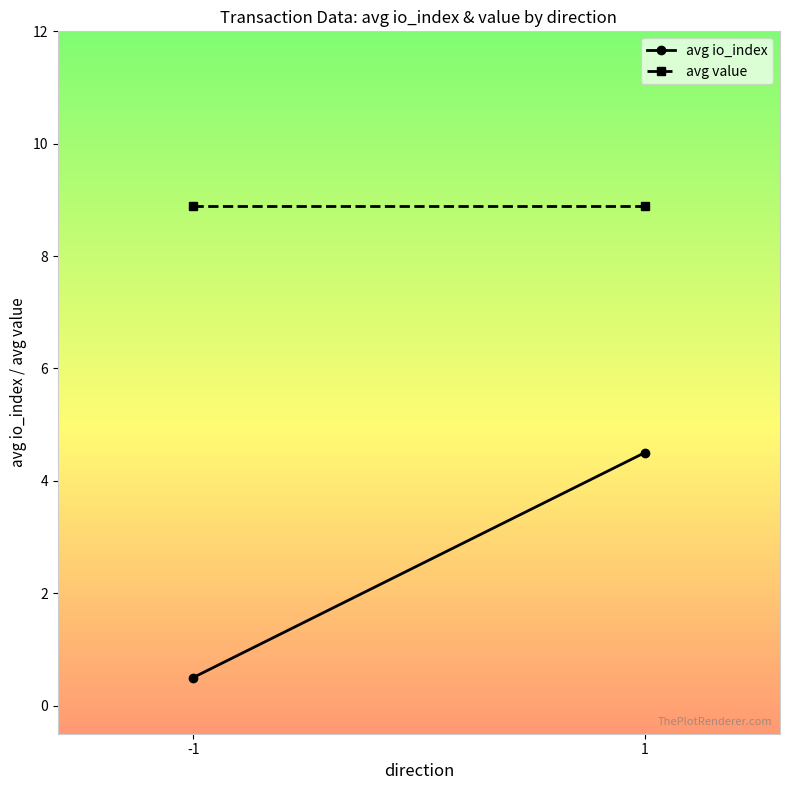

Which series has the widest spread of values?

avg io_index